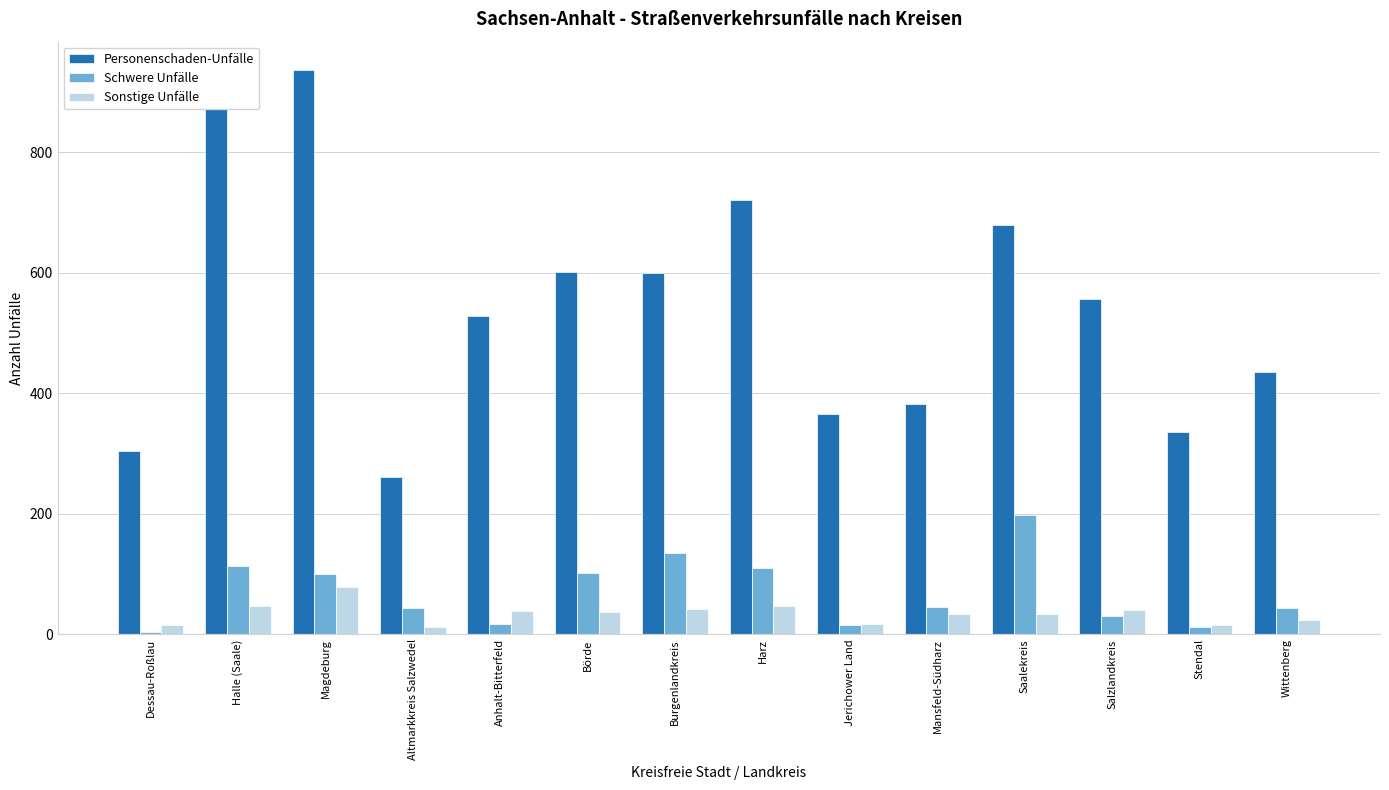

Between Halle (Saale) and Börde, which series saw the biggest shift?

Personenschaden-Unfälle